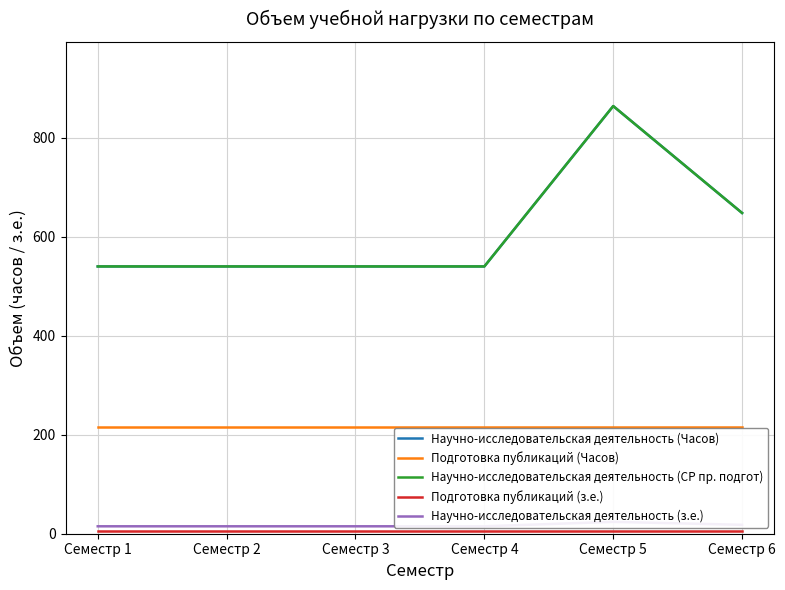

What is the sum of the Научно-исследовательская деятельность (з.е.) values at Семестр 5 and Семестр 1?

39